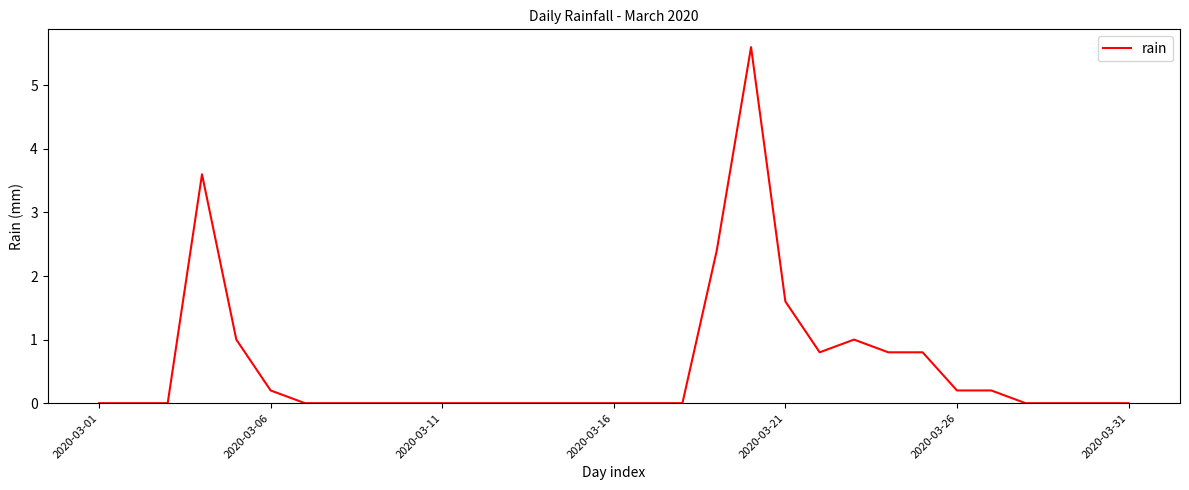

How many lines are shown in the chart?

1